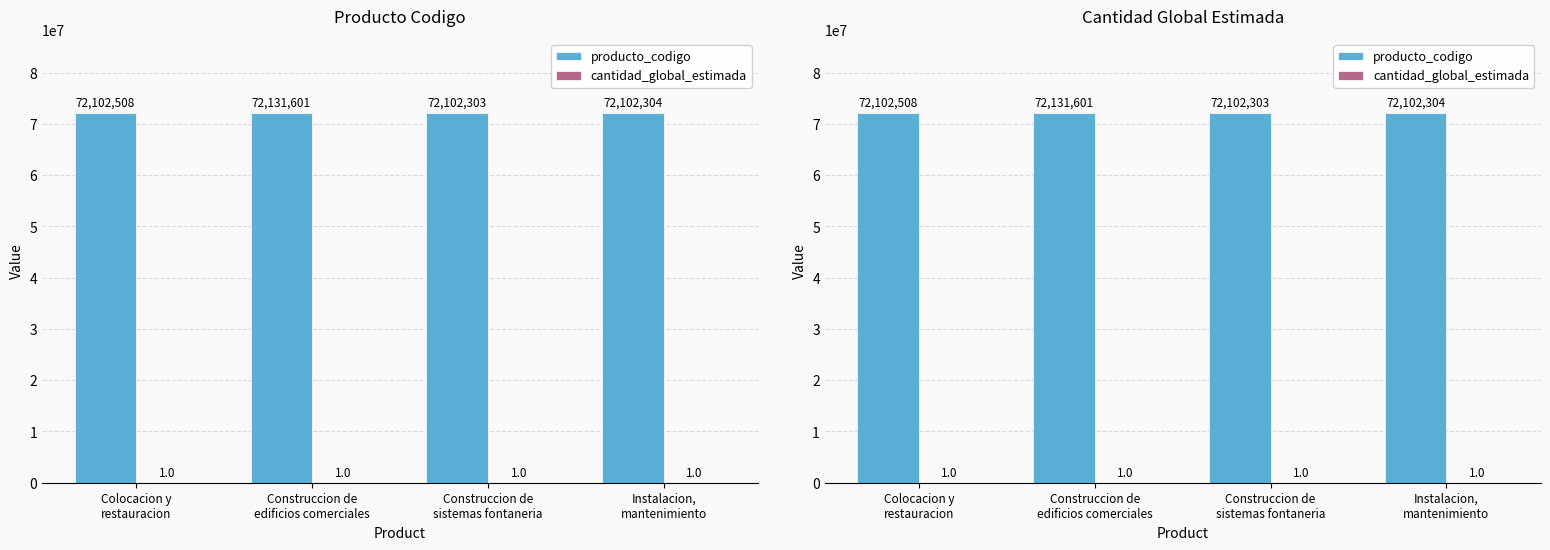

Reading left to right, transcribe all the data shown in this chart.

producto_codigo: 72102508	72131601	72102303	72102304
cantidad_global_estimada: 1	1	1	1